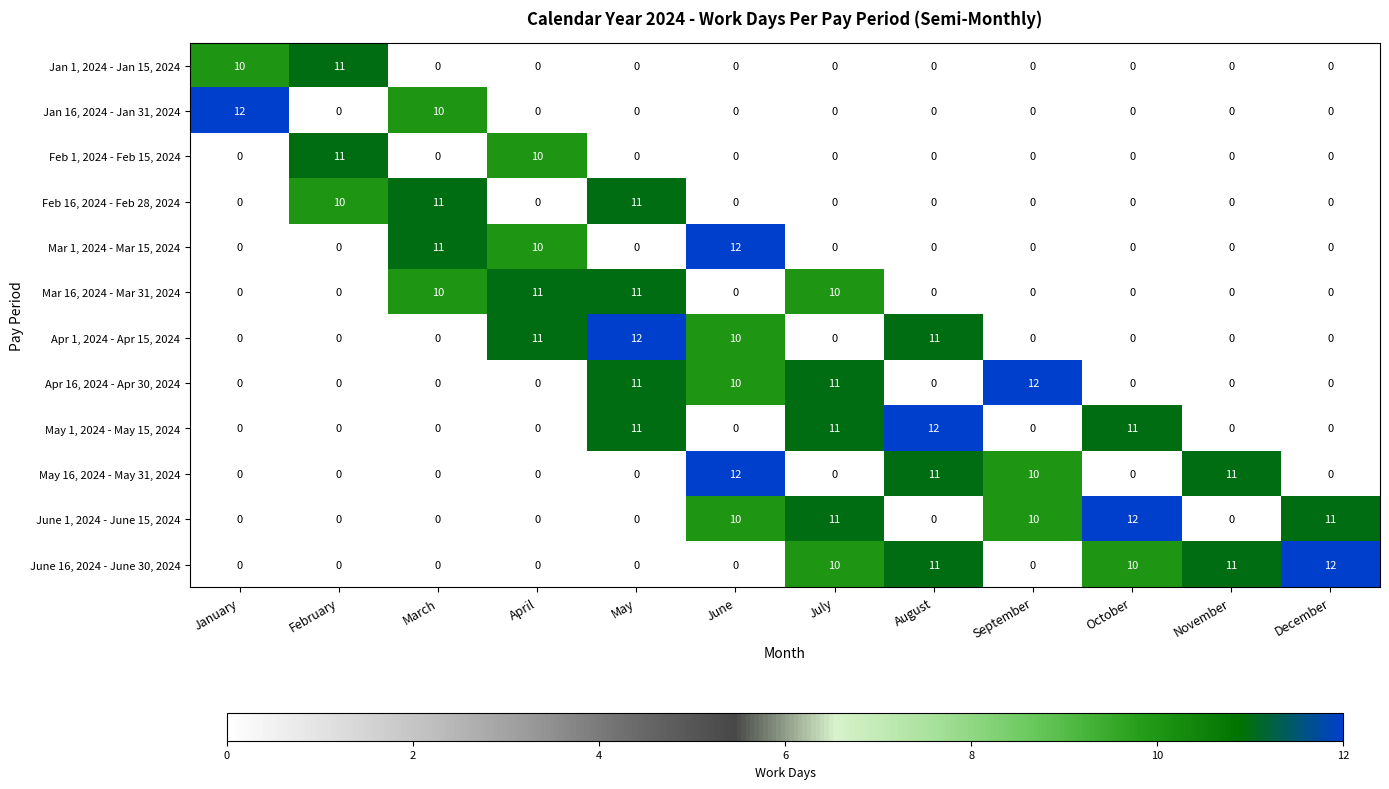

Between February and October, which series saw the biggest shift?

June 1, 2024 - June 15, 2024